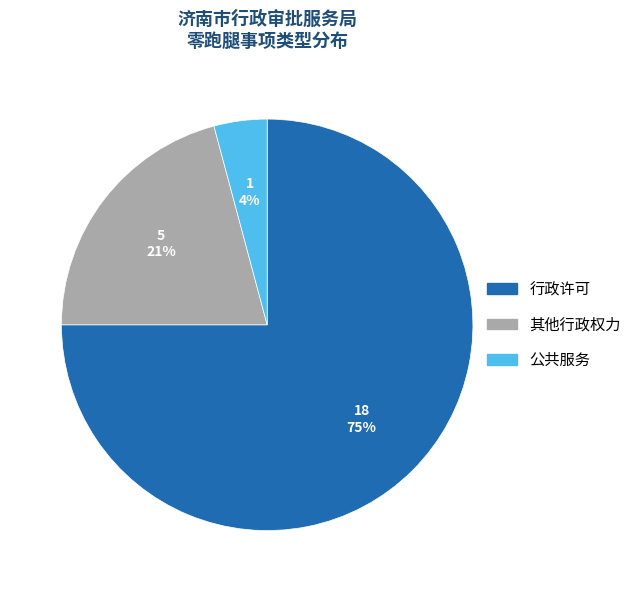

To the nearest percent, what percentage of the pie is 公共服务?

4%